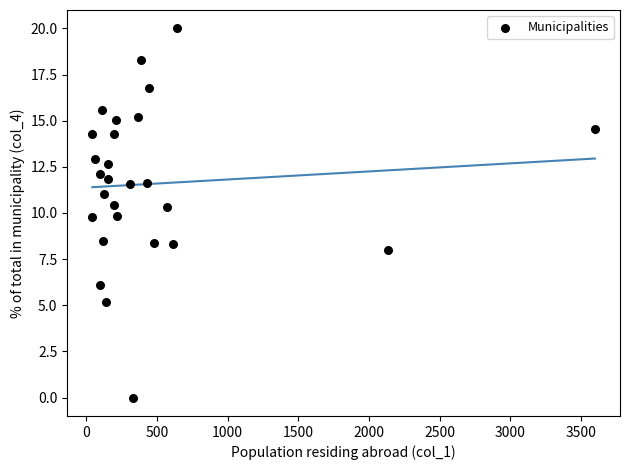

What is the range of Y values (max minus min)?

20.0